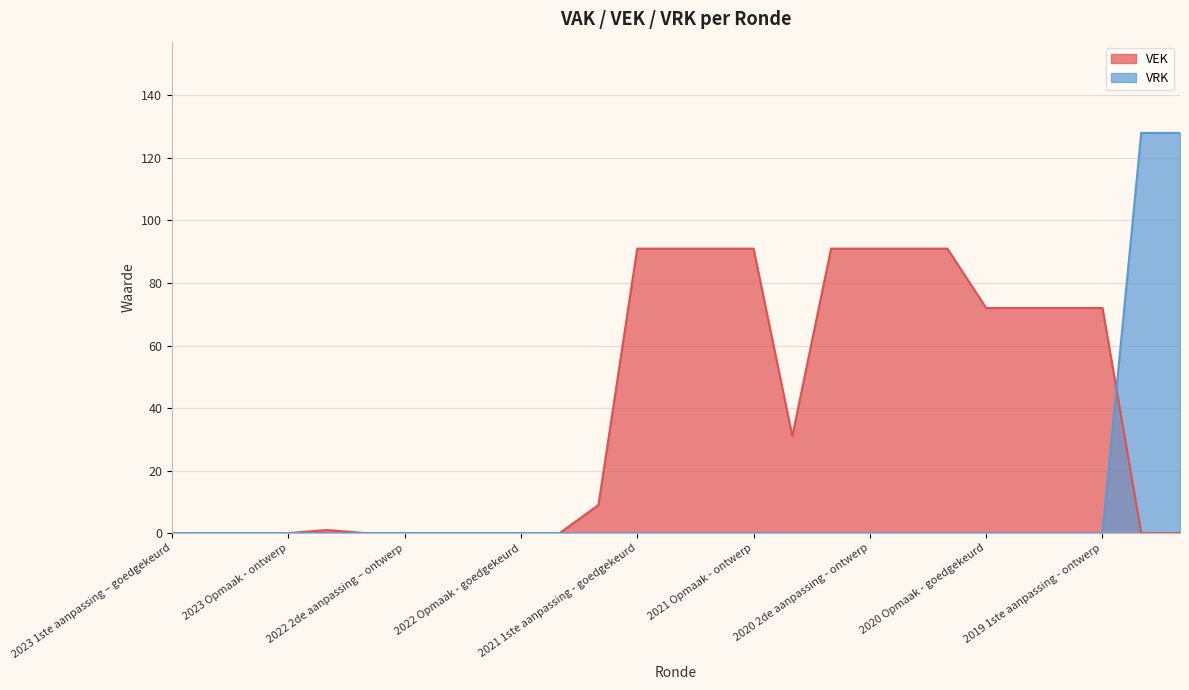

At which label is VRK closest to 64?

2023 1ste aanpassing – goedgekeurd